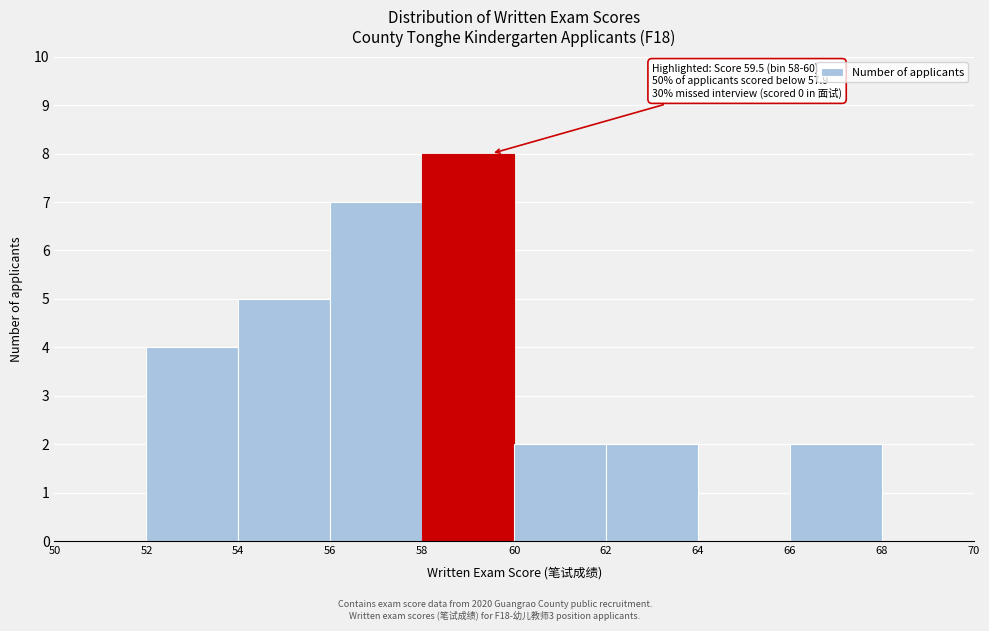

Over which range of the x-axis is the bar tallest?

58 to 60